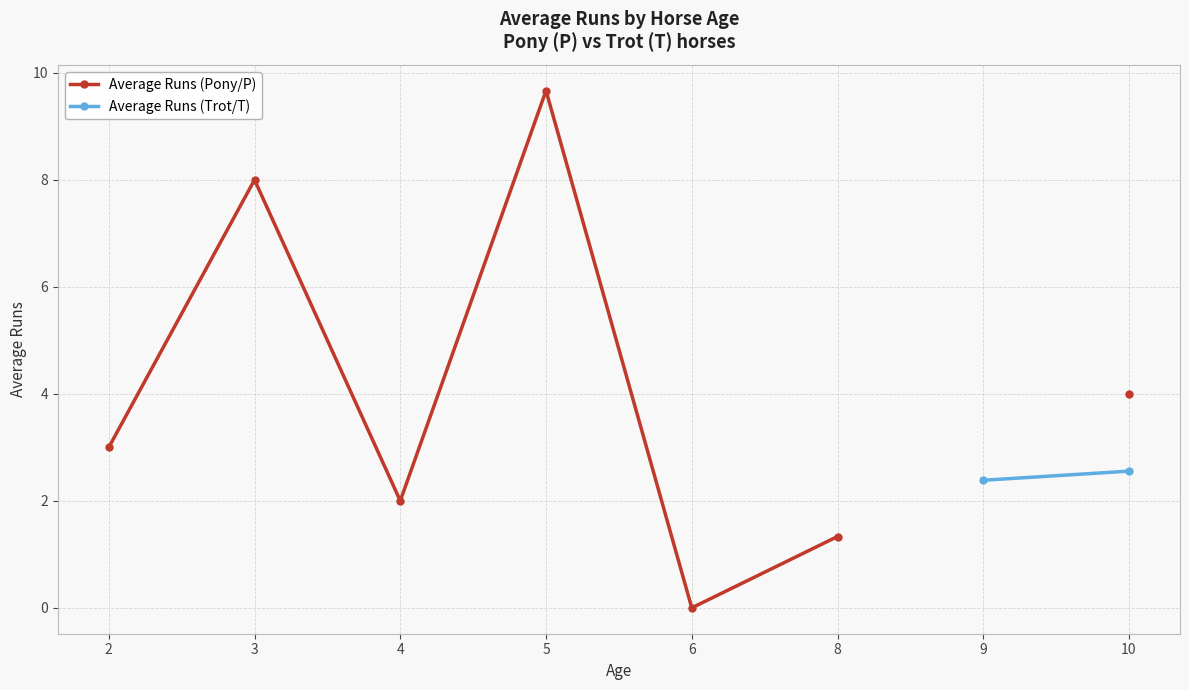

At 10, list the series in order from smallest to largest.

Average Runs (Trot/T), Average Runs (Pony/P)